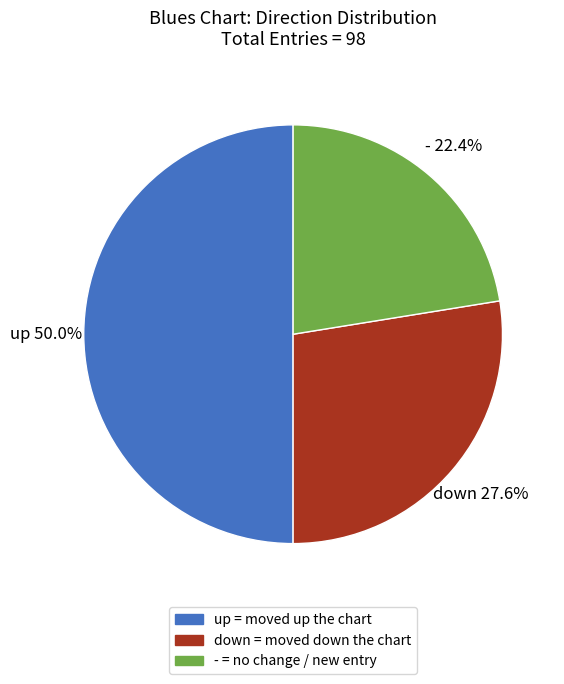

Between up = moved up the chart and - = no change / new entry, which is larger?

up = moved up the chart